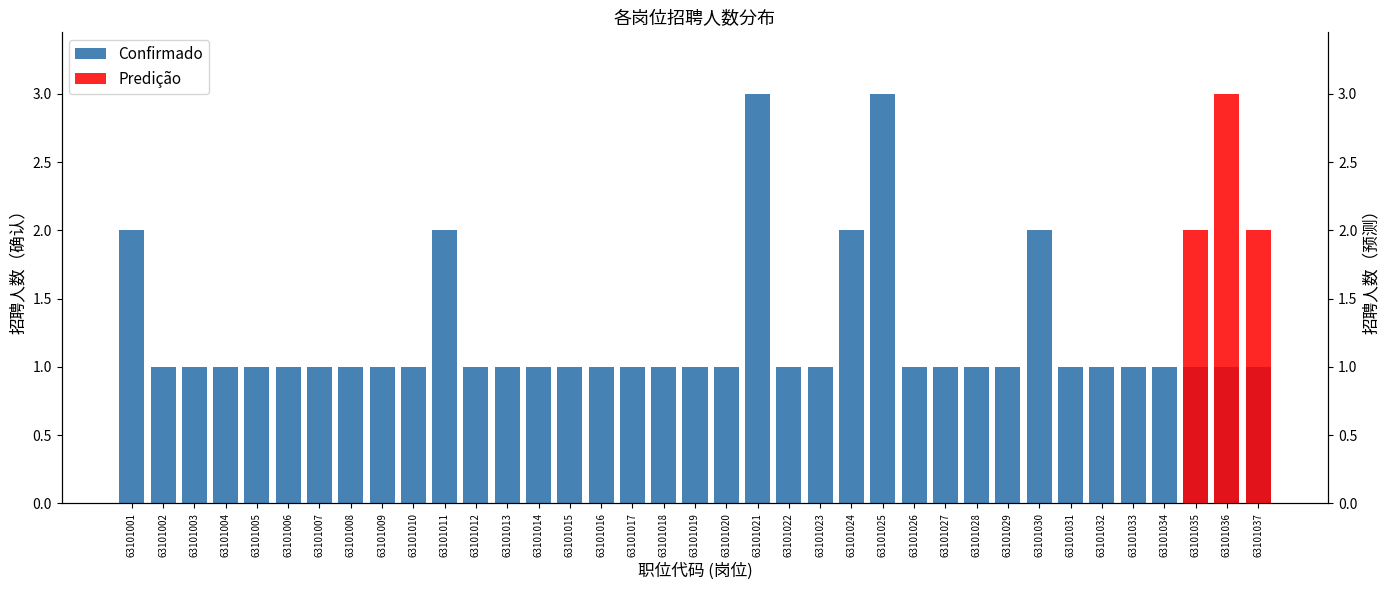

What is the difference between the highest and lowest values at 63101014?

1